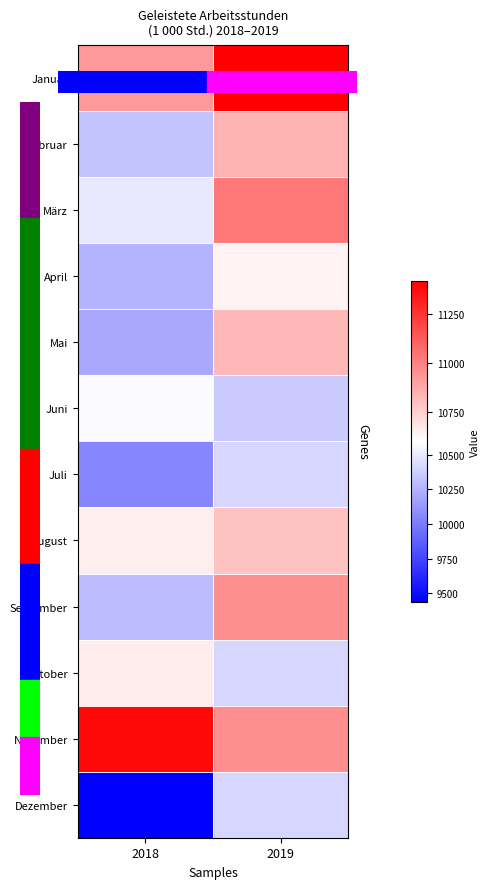

Reading left to right, extract all data points from this chart.

Januar: 2018=10927.2	2019=11424.0
Februar: 2018=10331.9	2019=10843.7
März: 2018=10487.3	2019=11025.9
April: 2018=10257.0	2019=10637.6
Mai: 2018=10199.2	2019=10824.7
Juni: 2018=10569.8	2019=10357.7
Juli: 2018=10046.7	2019=10413.9
August: 2018=10648.2	2019=10793.7
September: 2018=10288.0	2019=10959.2
Oktober: 2018=10658.4	2019=10413.9
November: 2018=11391.9	2019=10959.2
Dezember: 2018=9434.1	2019=10413.9